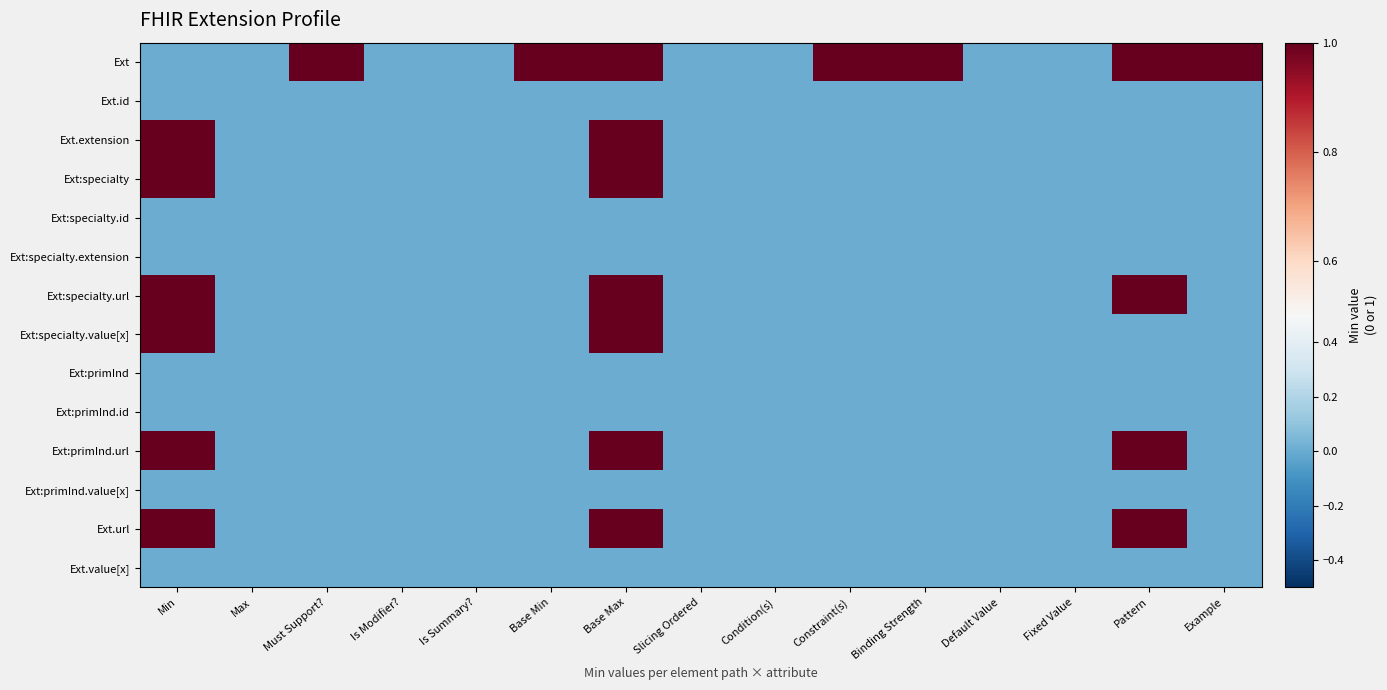

What is the greatest value displayed?

1